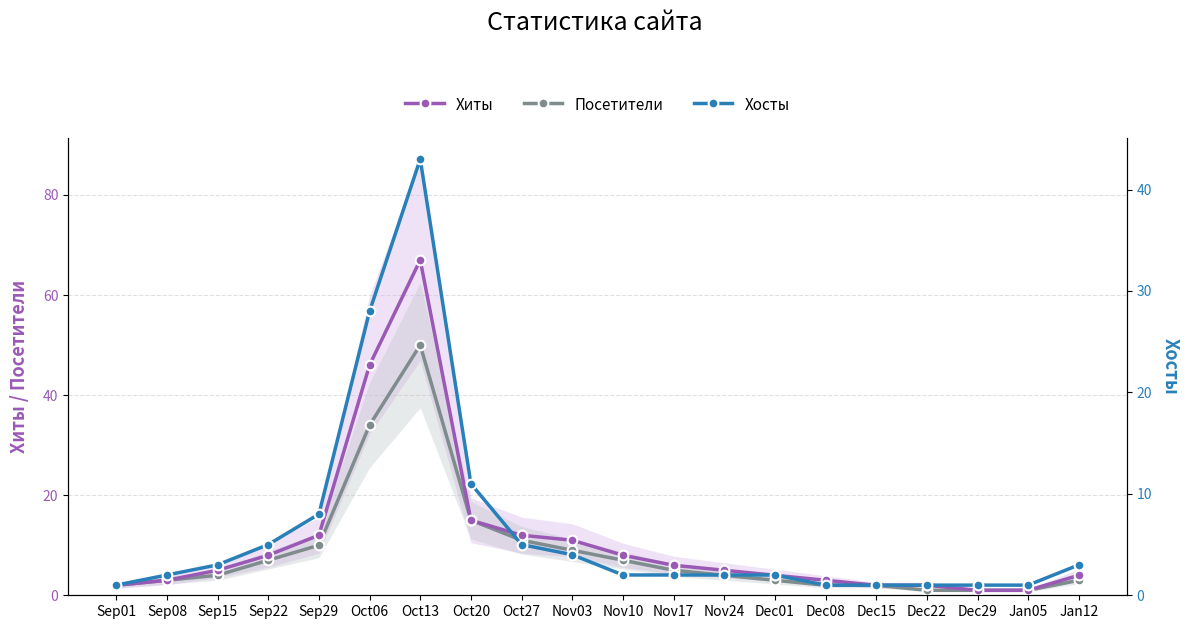

Where is Хиты nearest to the value 34?

Oct06